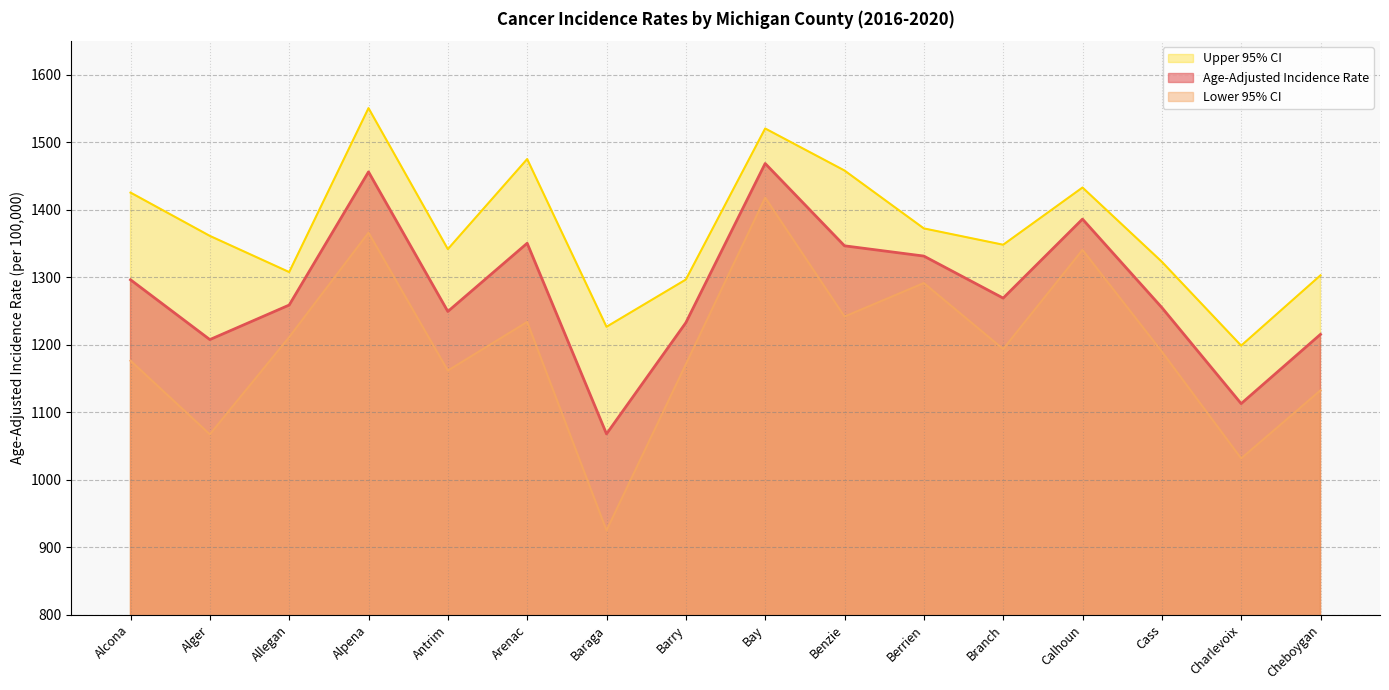

What position from the right is Alpena?

13